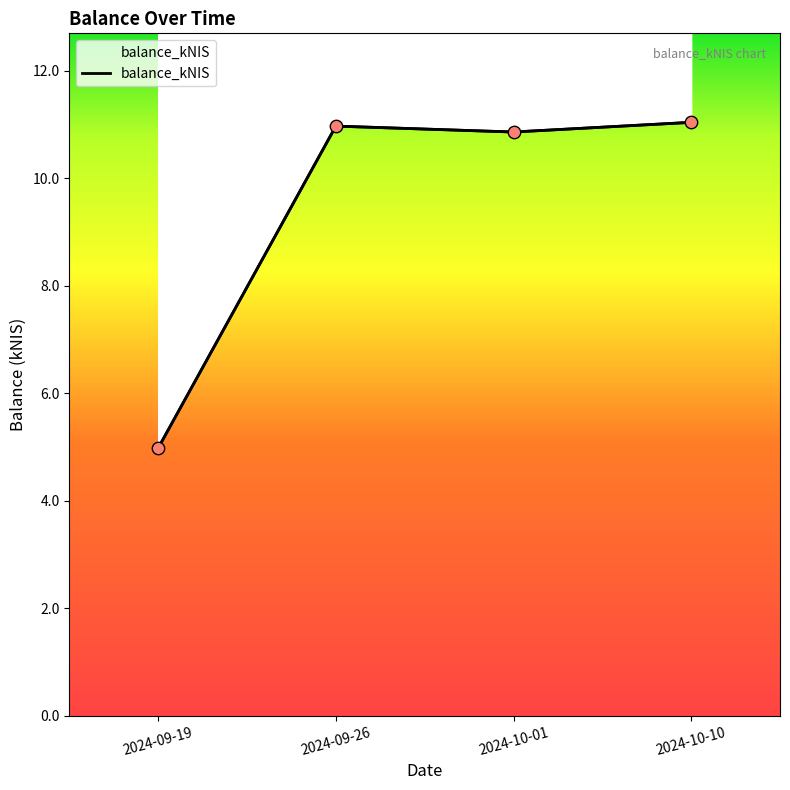

Which has a higher value, 2024-10-01 or 2024-09-19?

2024-10-01